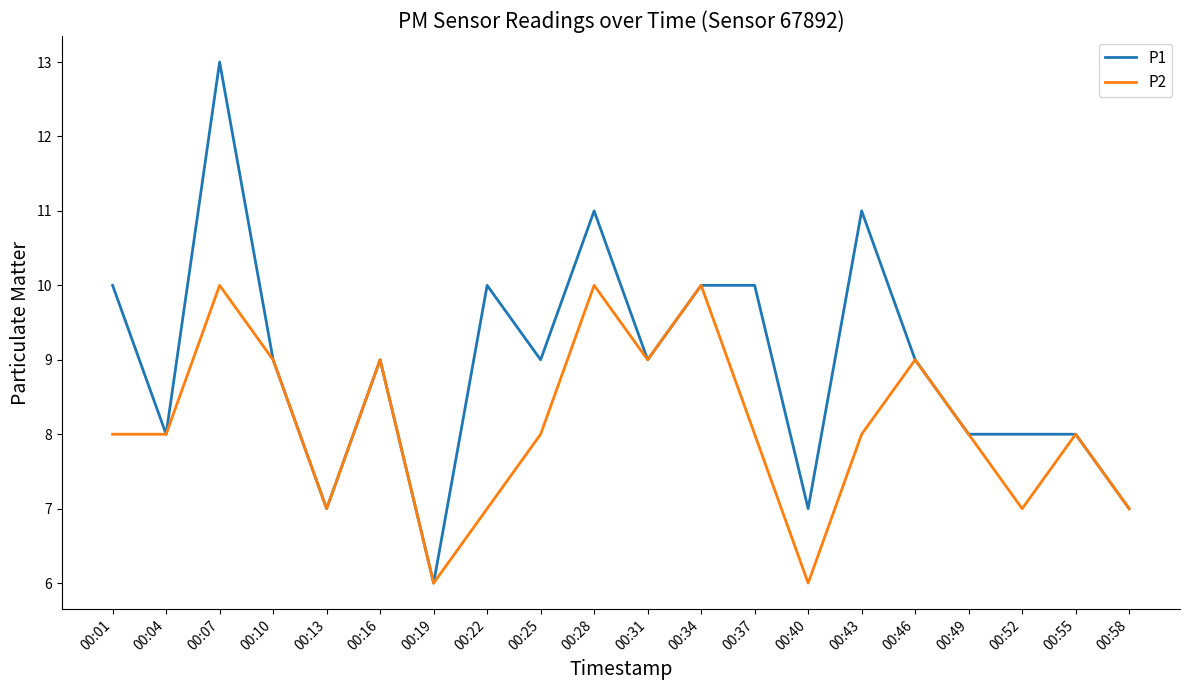

What is the difference between the maximum and minimum values in the P2 series?

4